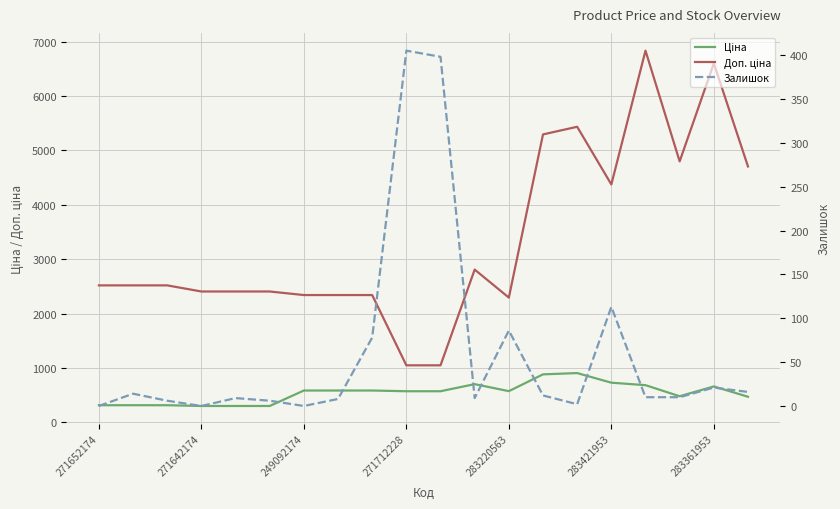

Where is the first local minimum for Ціна?

283220563